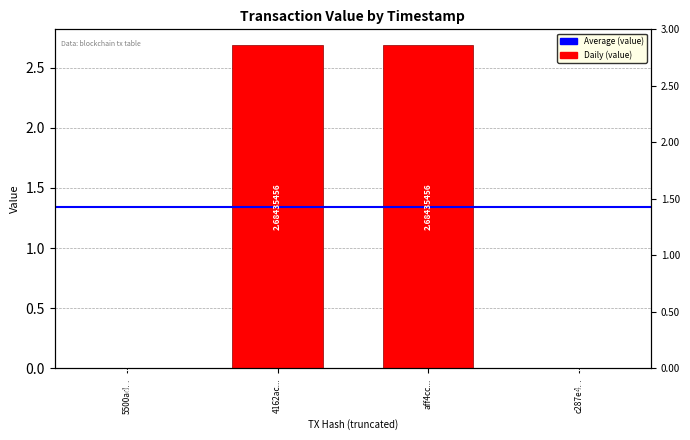

What is the greatest value displayed?

2.7